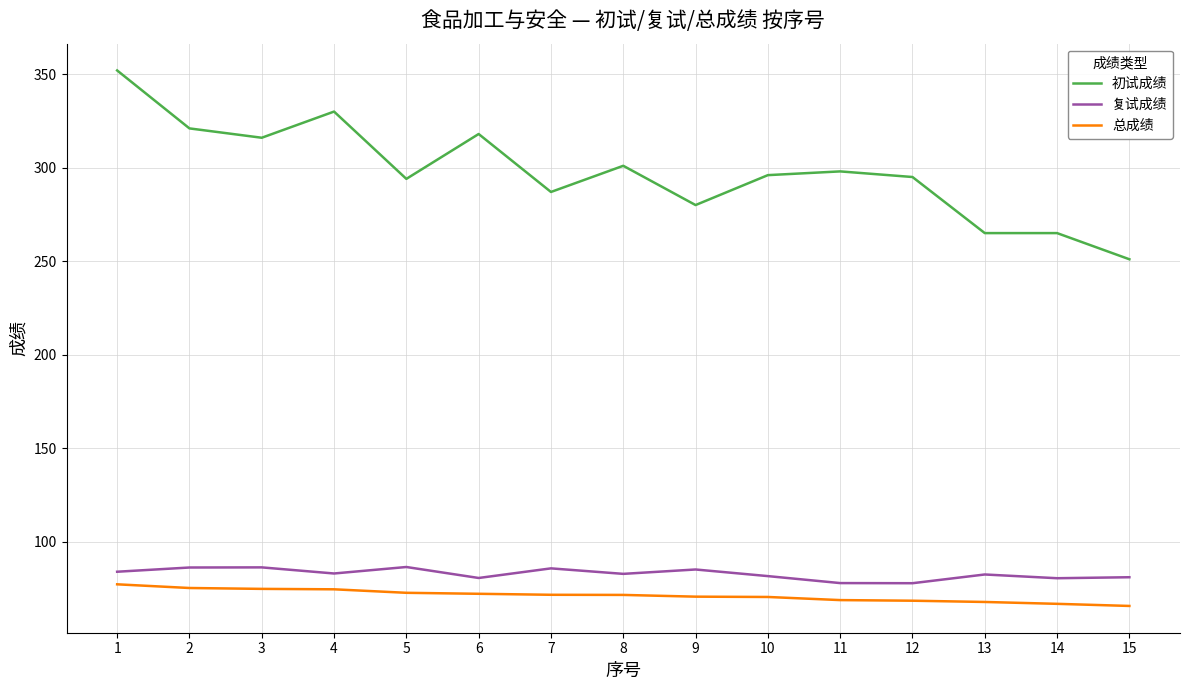

What is the minimum value shown in the chart?

65.6